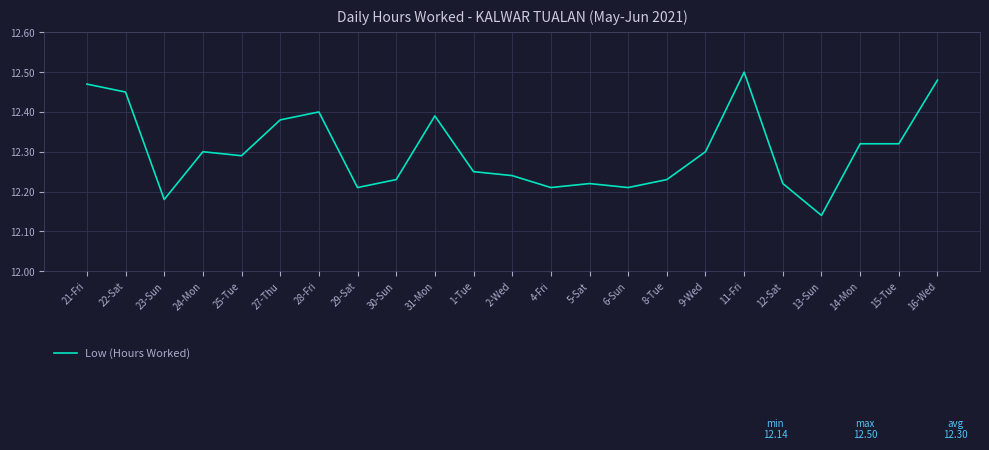

Count the number of data series in this chart.

1